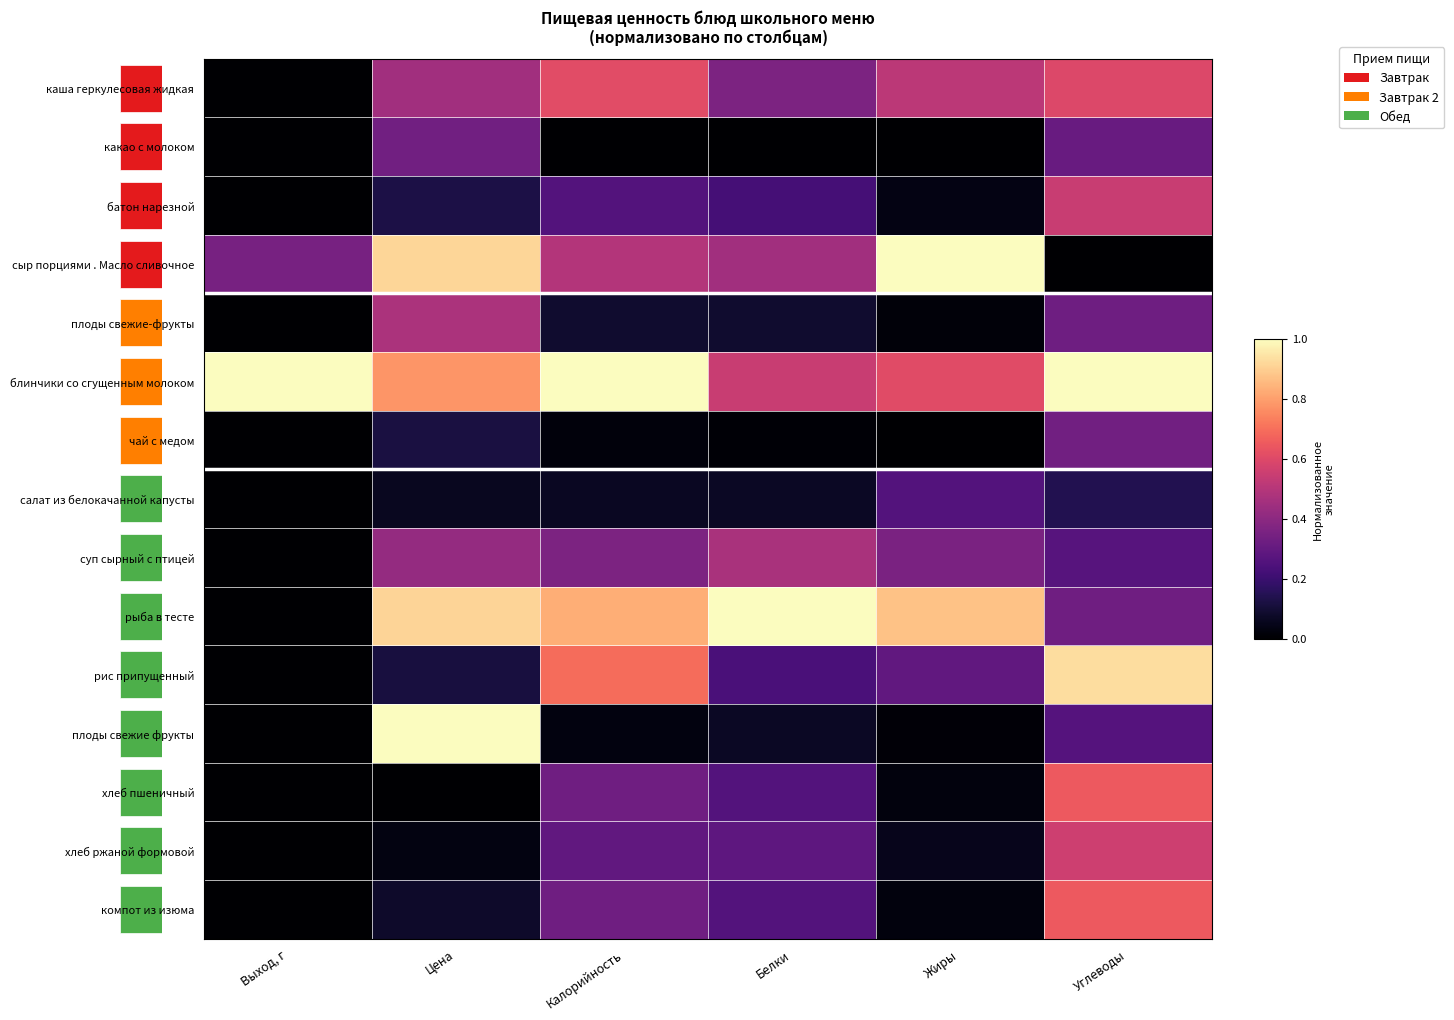

At how many categories does at least one series exceed 0?

6